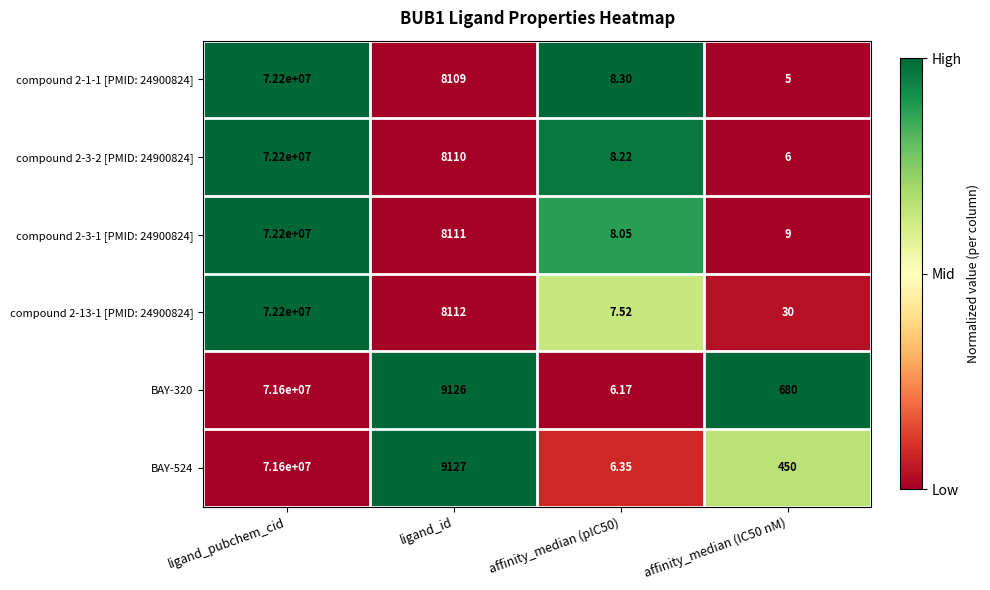

Is the value of compound 2-13-1 [PMID: 24900824] at affinity_median (pIC50) greater than the value of compound 2-3-1 [PMID: 24900824] at affinity_median (pIC50)?

No